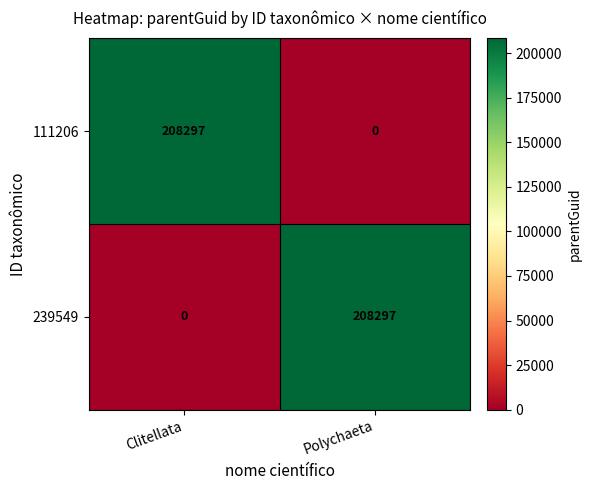

What is the total value across all series at Clitellata?

208297